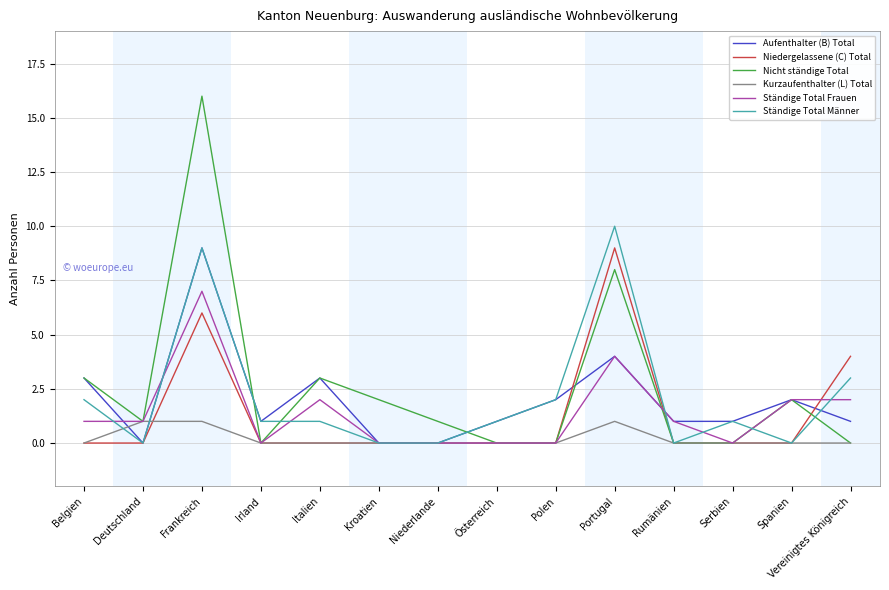

Reading right to left, transcribe all the data shown in this chart.

Aufenthalter (B) Total: 1	2	1	1	4	2	1	0	0	3	1	9	0	3
Niedergelassene (C) Total: 4	0	0	0	9	0	0	0	0	0	0	6	0	0
Nicht ständige Total: 0	2	0	0	8	0	0	1	2	3	0	16	1	3
Kurzaufenthalter (L) Total: 0	0	0	0	1	0	0	0	0	0	0	1	1	0
Ständige Total Frauen: 2	2	0	1	4	0	0	0	0	2	0	7	1	1
Ständige Total Männer: 3	0	1	0	10	2	1	0	0	1	1	9	0	2